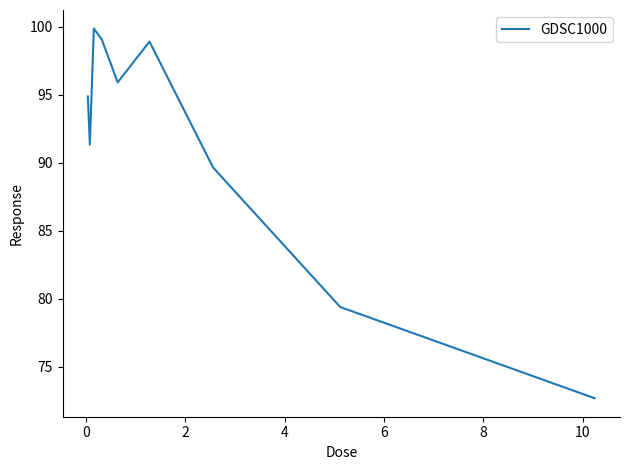

What is the maximum value shown in the chart?

99.9